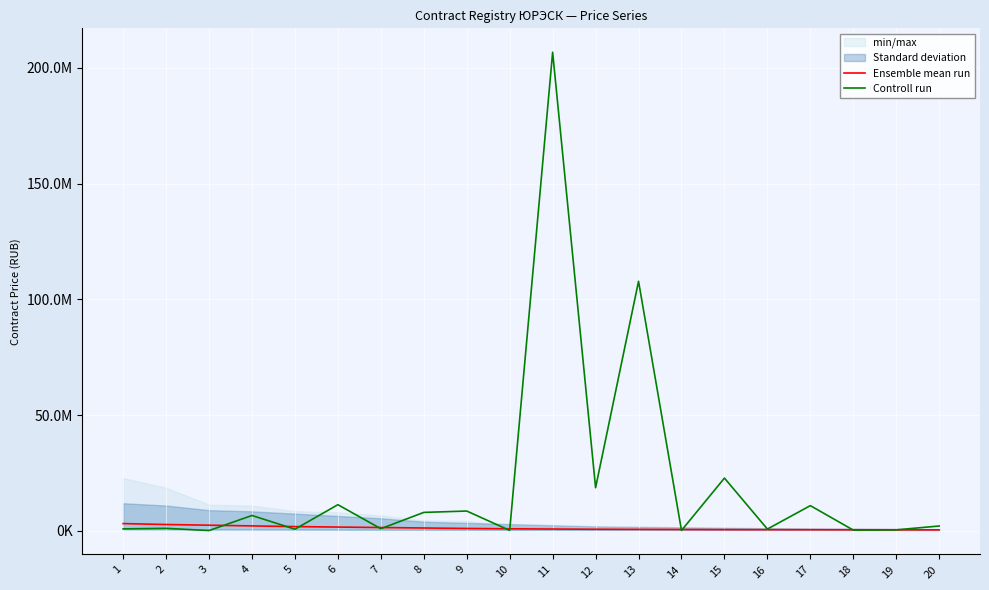

Reading right to left, extract all data points from this chart.

Ensemble mean run: 20=500000.0	19=520000.0	18=540000.0	17=560000.0	16=580000.0	15=600000.0	14=650000.0	13=700000.0	12=750000.0	11=850000.0	10=950000.0	9=1100000.0	8=1300000.0	7=1500000.0	6=1700000.0	5=1900000.0	4=2200000.0	3=2500000.0	2=2800000.0	1=3200000.0
Controll run: 20=2160000.0	19=493543.3	18=387006.2	17=10956322.8	16=840000.0	15=22853898.3	14=235867.0	13=107852706.3	12=18699463.7	11=206776608.3	10=253000.0	9=8618717.0	8=8032600.0	7=990000.0	6=11360921.1	5=780000.0	4=6699319.0	3=197514.5	2=1147013.0	1=915954.8